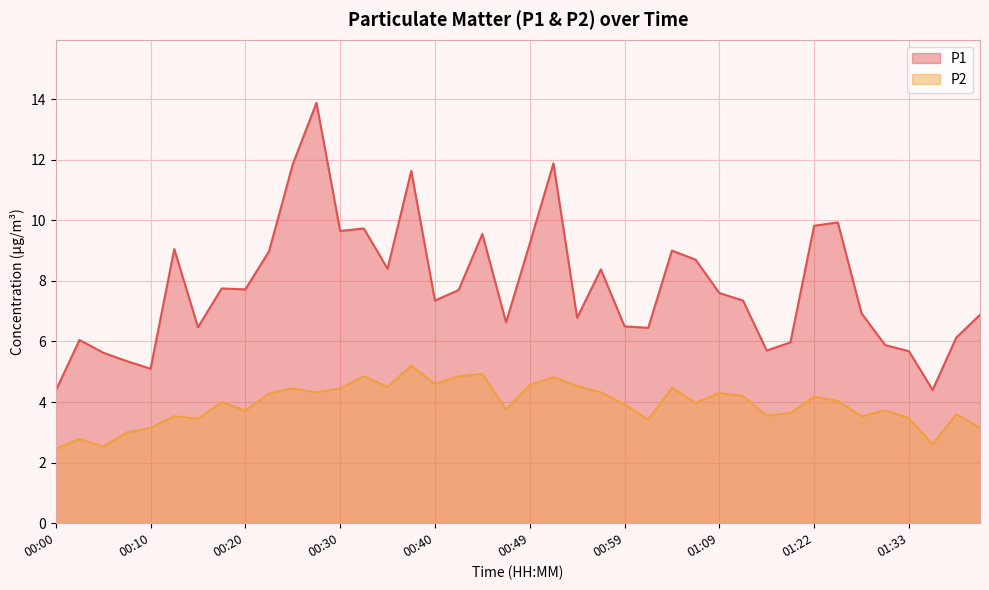

Rank the series by their average value, from lowest to highest.

P2, P1